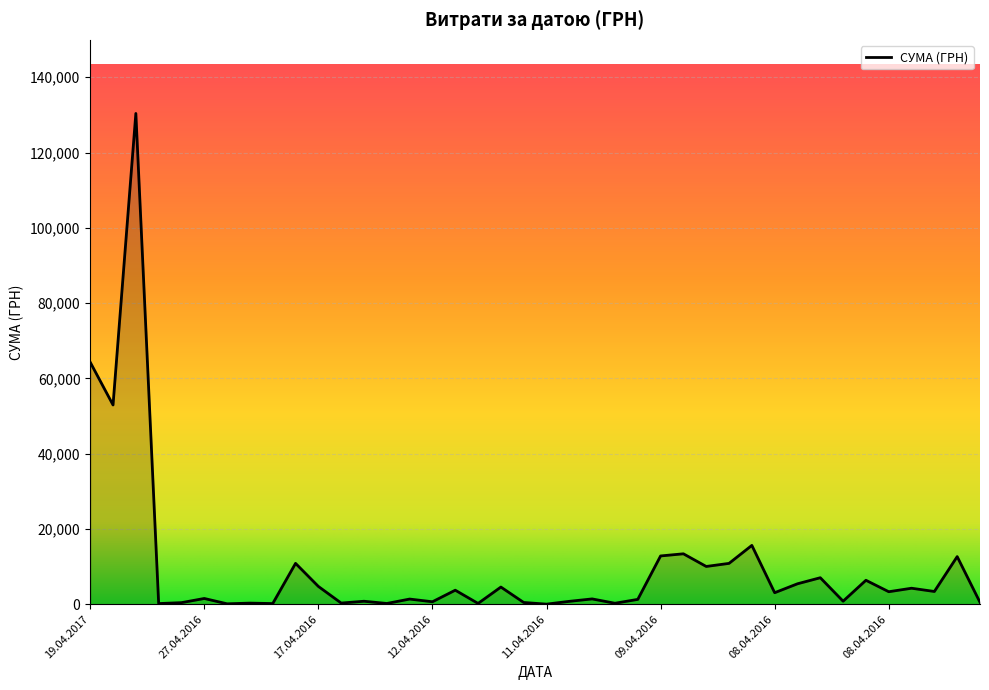

How many values exceed 3059?

20